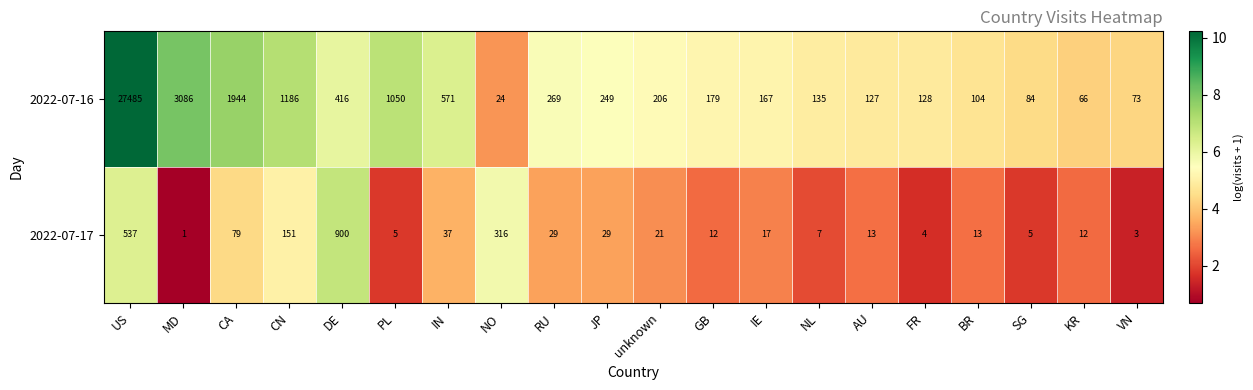

Which category has the lowest value across all series?

MD